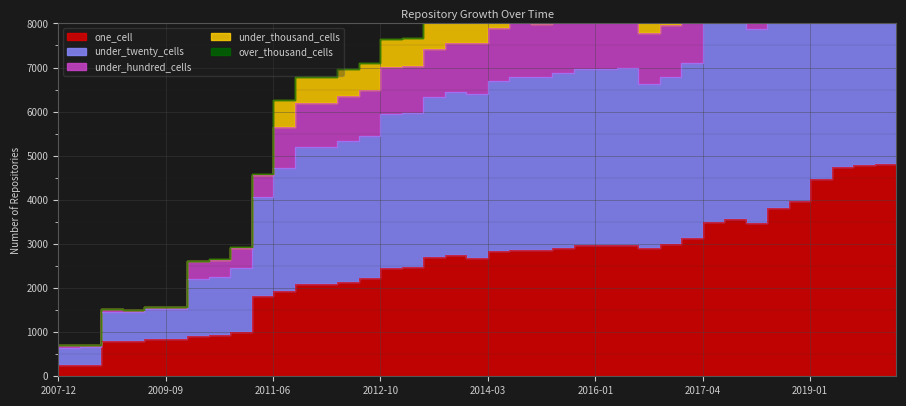

Which series changed the most between 2014-03-28 and 2015-04-09?

under_hundred_cells